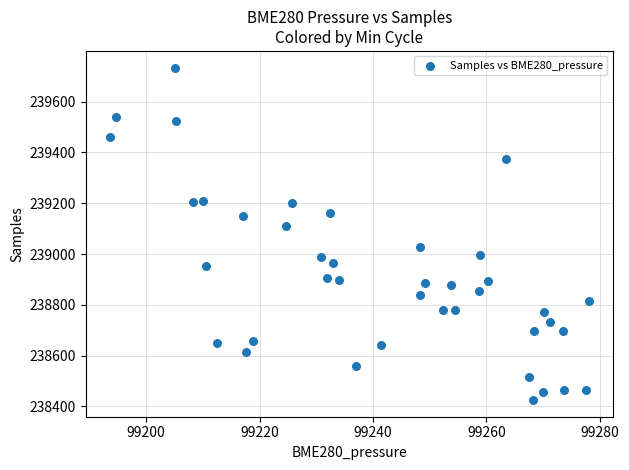

What is the range of Y values (max minus min)?

1309